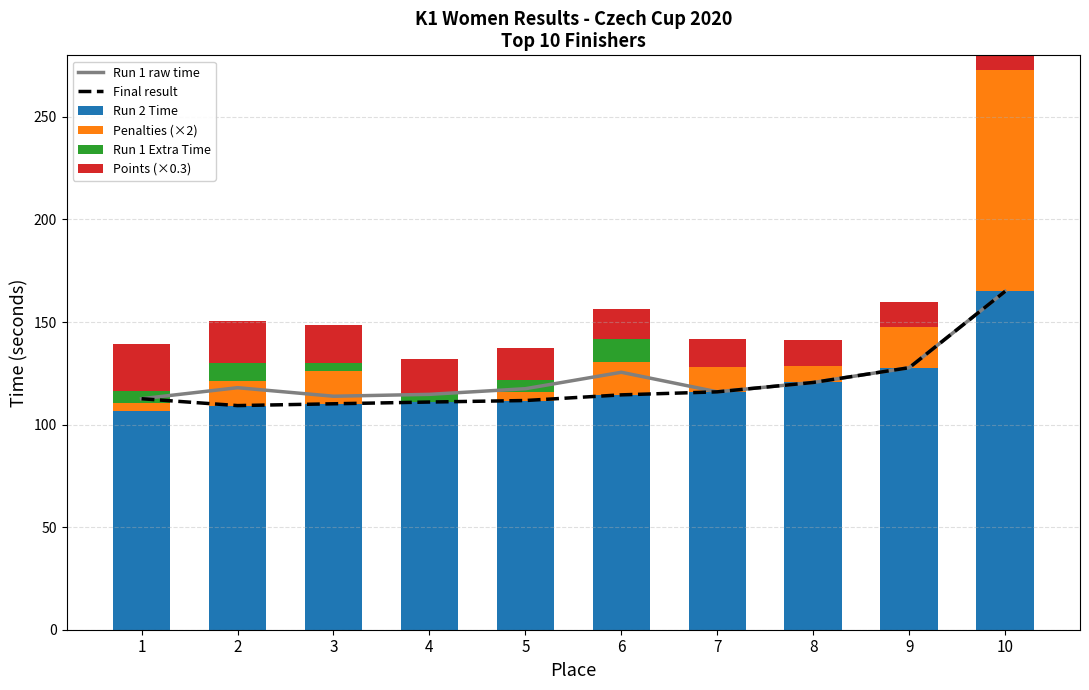

What is the difference between the Points (×0.3) values at 2 and 1?

2.1